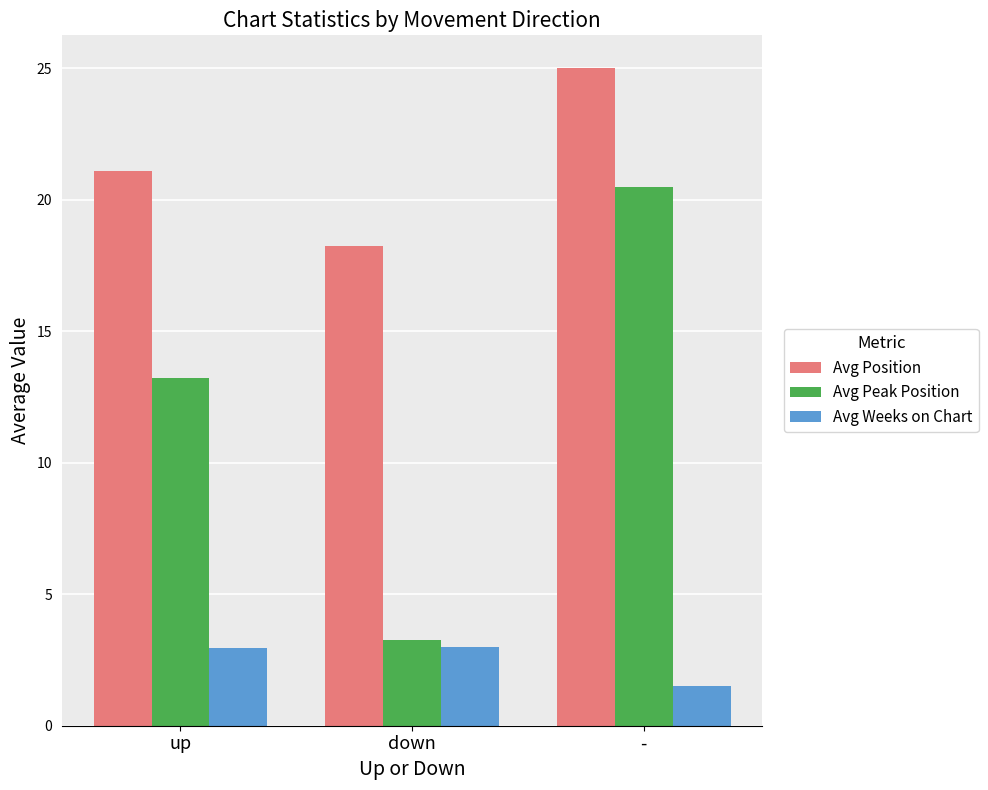

What is the value of the Avg Peak Position bar at the 3rd from the left?

20.5